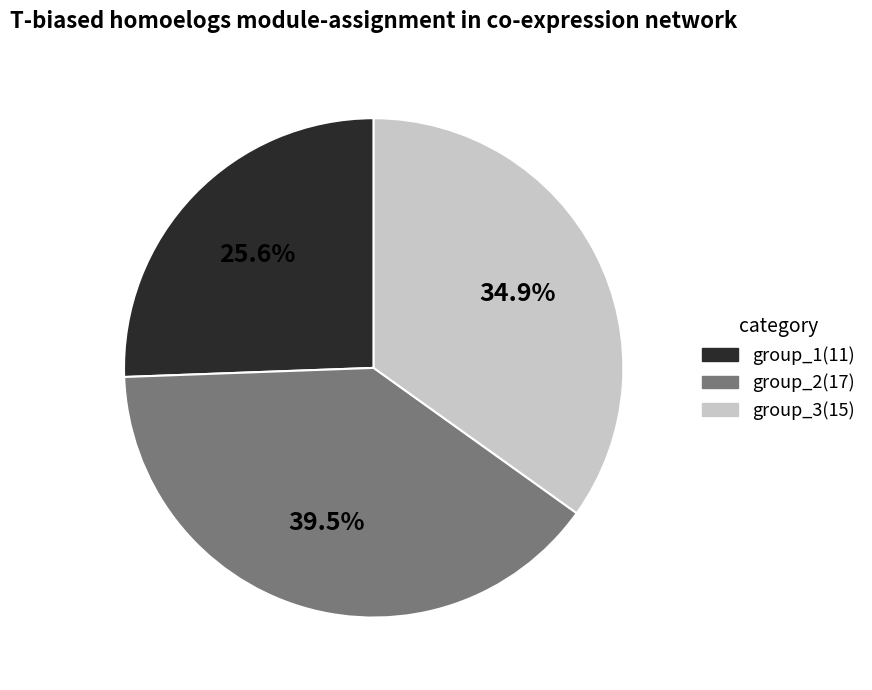

Do group_1(11) and group_3(15) together represent more than half of the pie?

Yes